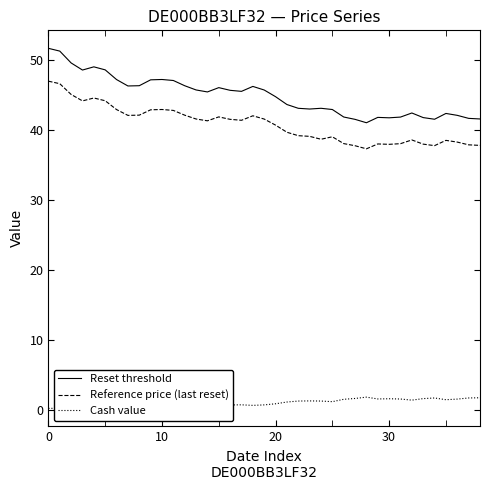

True or false: Reset threshold has more than 2 interior local peaks.

True